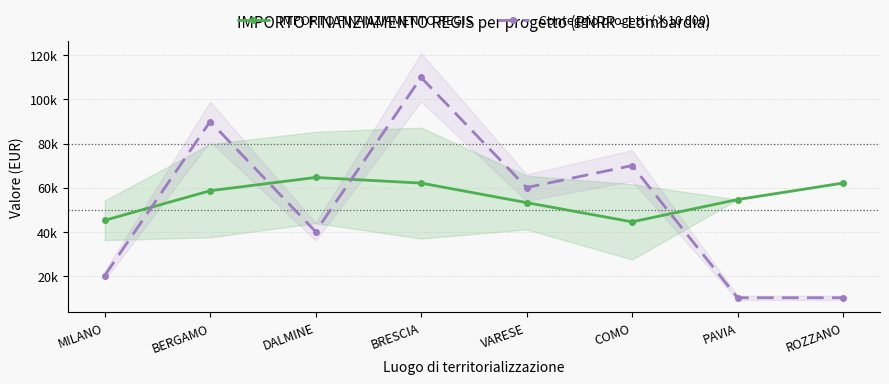

What is the sum of all IMPORTO FINANZIAMENTO REGIS values?

444618.3